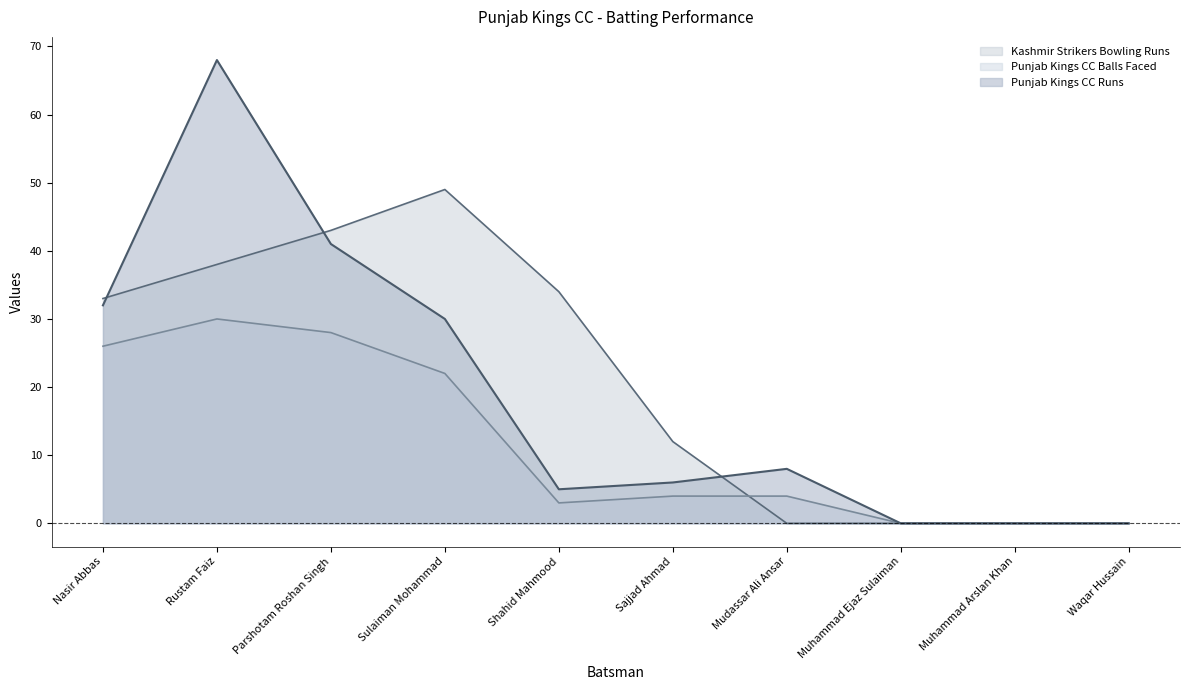

What is the average value of the Punjab Kings CC Runs series?

19